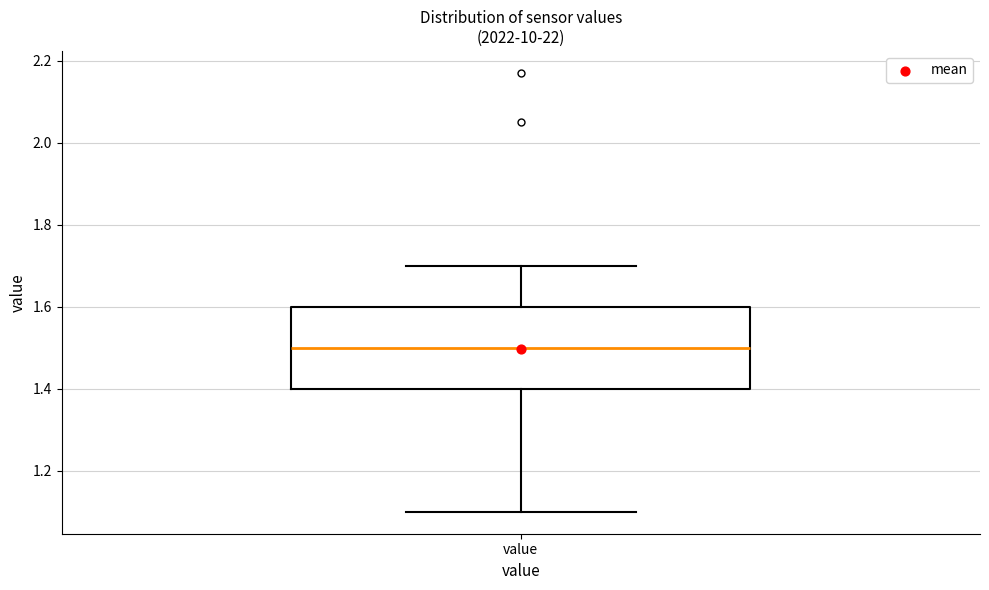

Where is the lower edge of the box for value on the y-axis? The values are not printed on the chart, so give them approximately, as read against the axis.

1.4